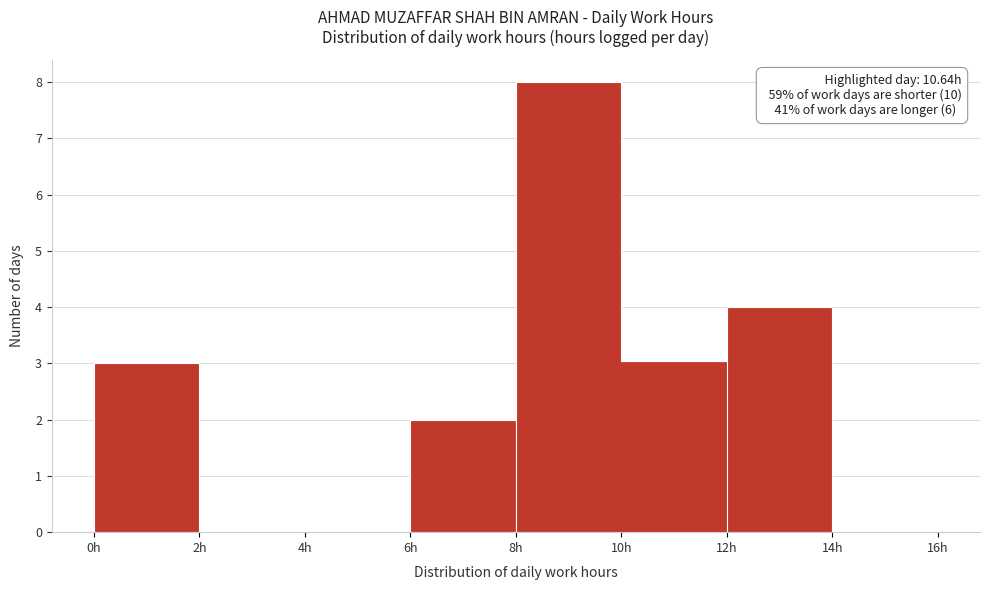

Which range on the x-axis has the tallest bar?

8 to 10